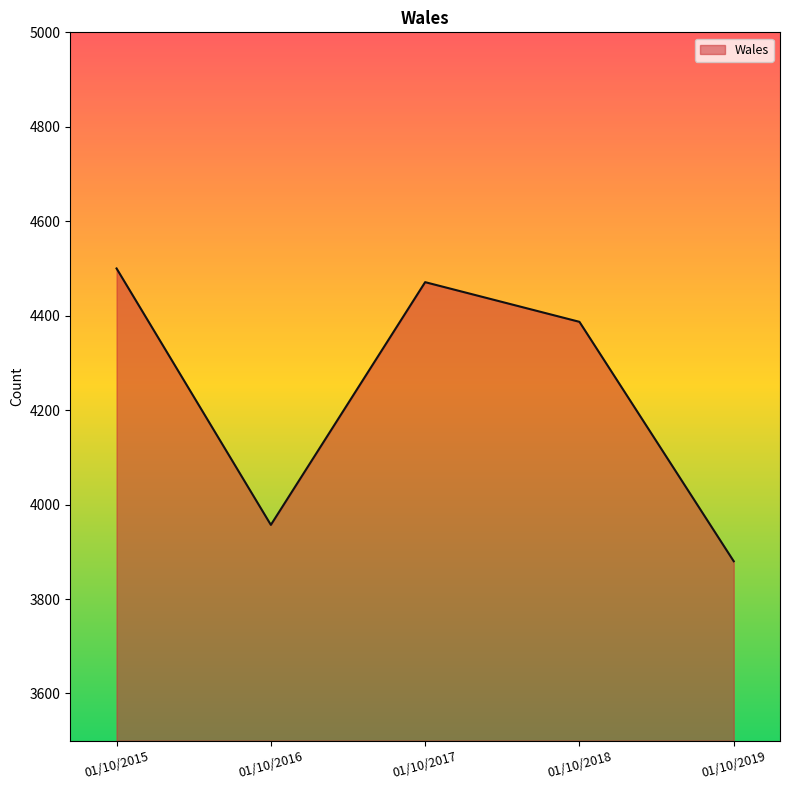

Which label corresponds to the largest value in the chart?

01/10/2015